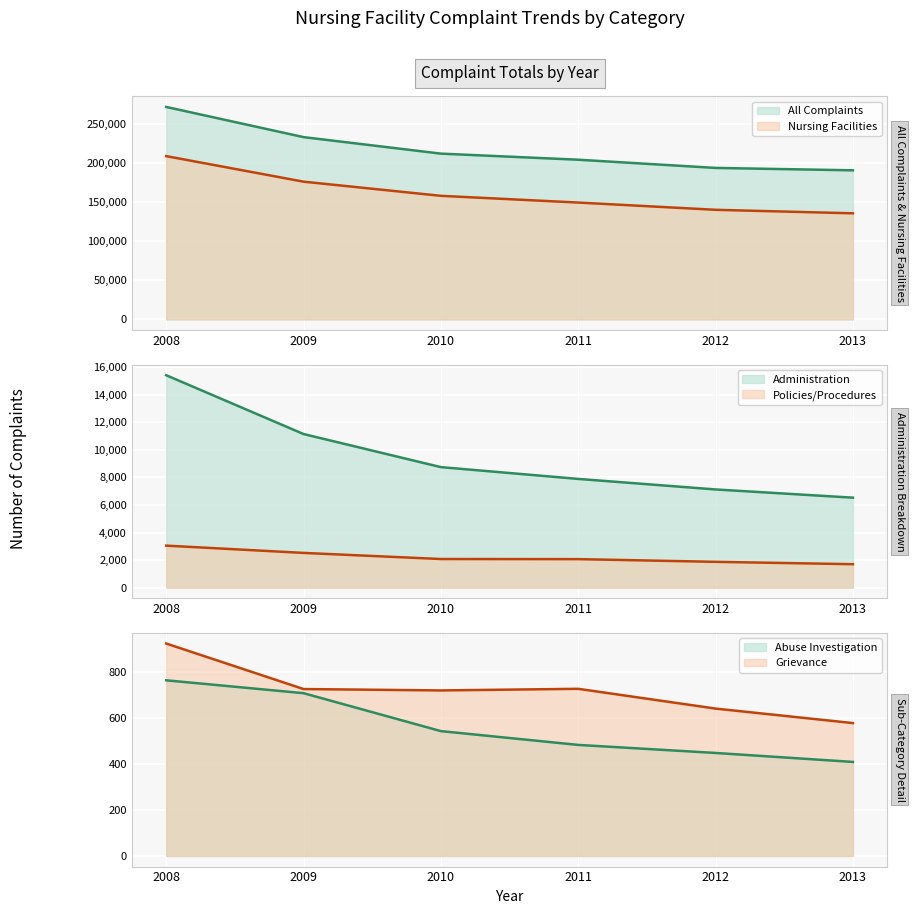

Is the value of Policies/Procedures at 2008 greater than the value of Administration at 2009?

No